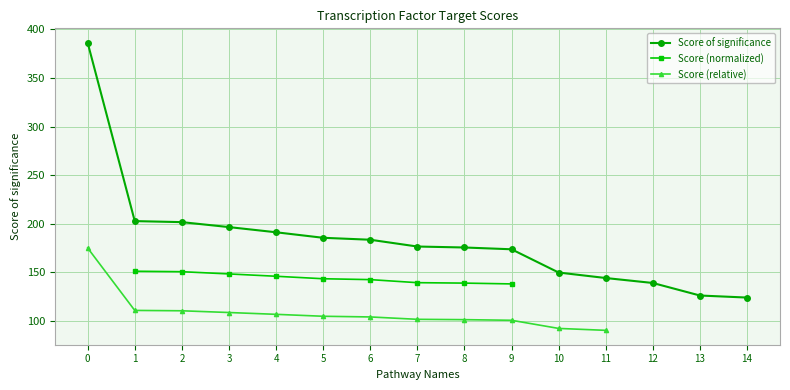

What is the highest value of the Score of significance series?

386.1